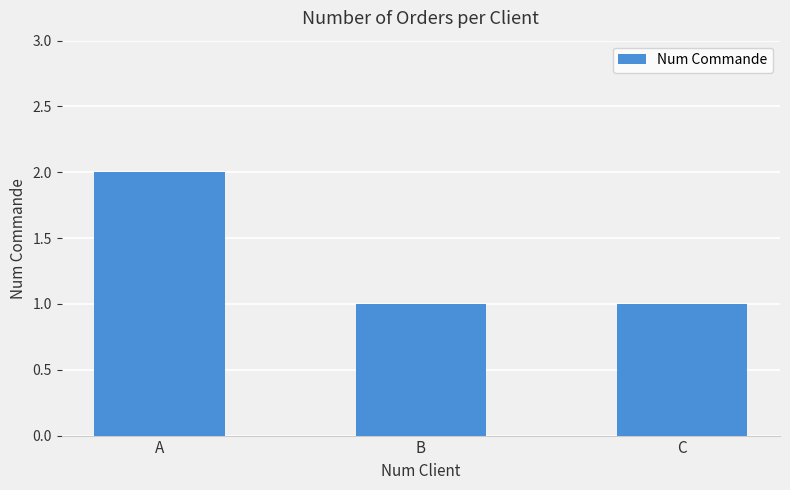

Does the chart contain stacked bars?

No